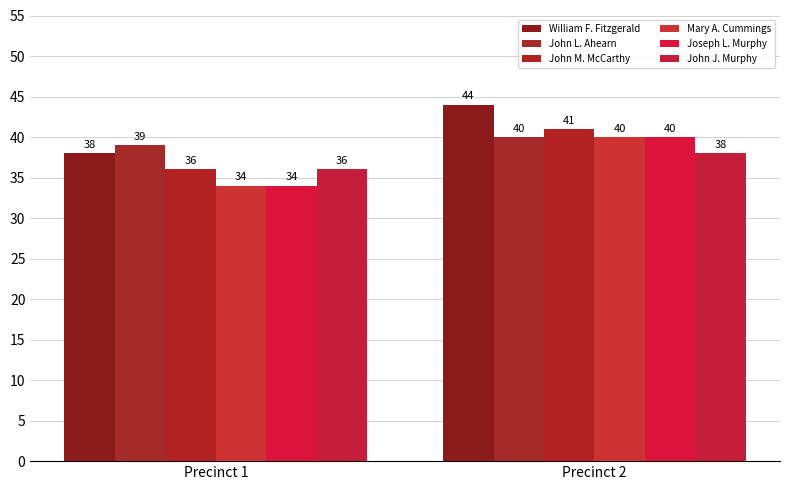

What is the value of the John J. Murphy bar at the 2nd from the left?

38